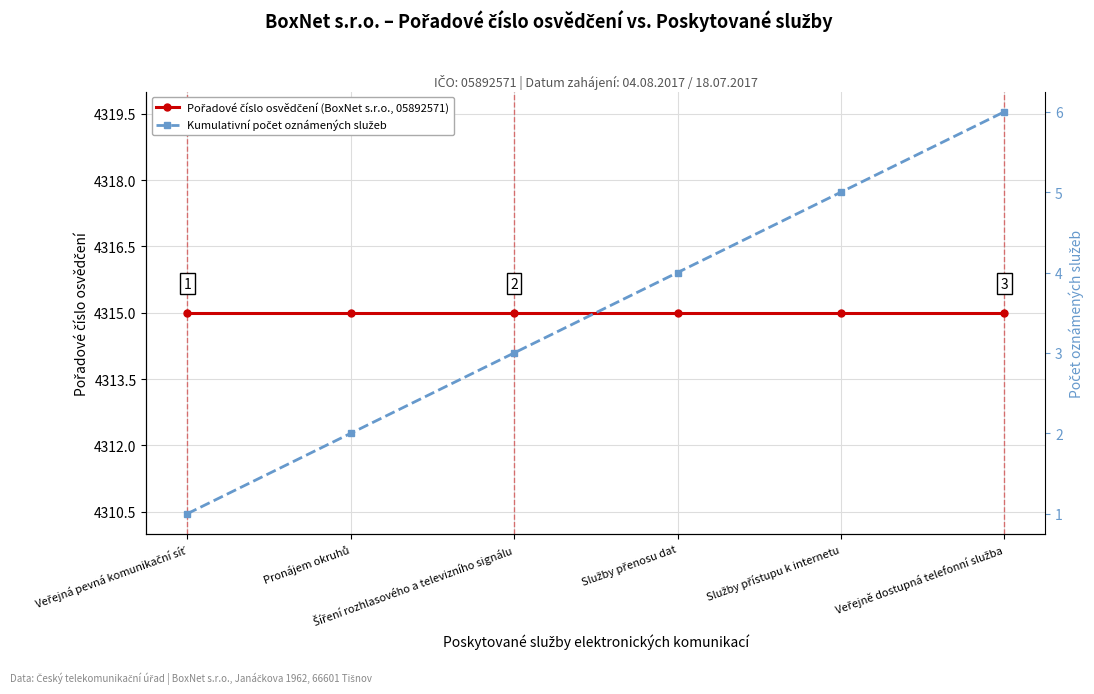

At which category is the sum across all series the highest?

Veřejně dostupná telefonní služba